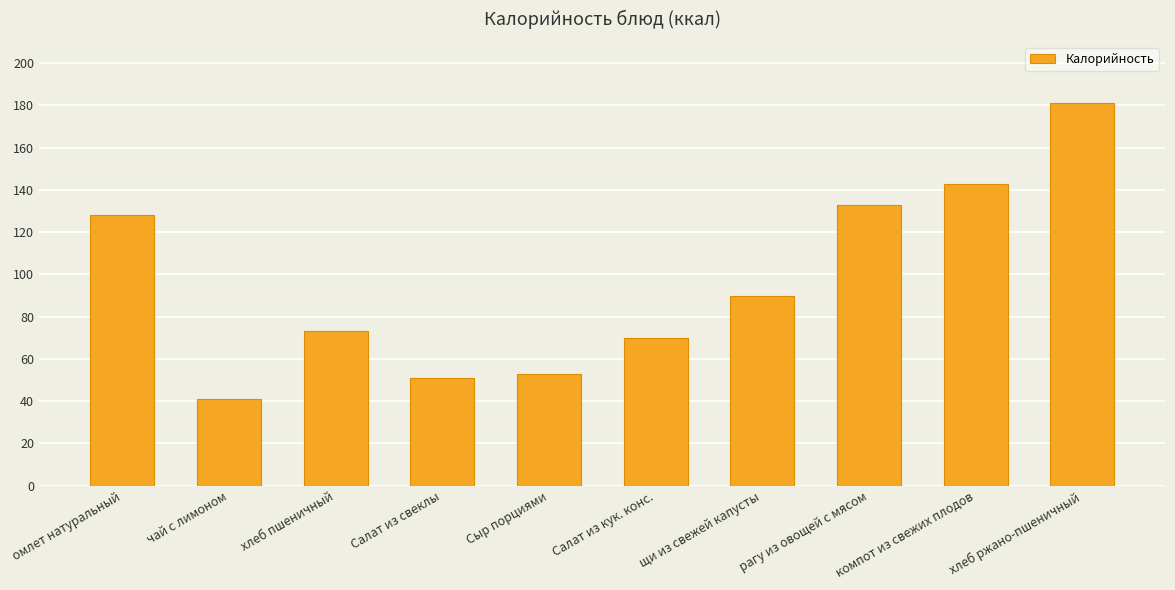

How many categories are shown in the chart?

10